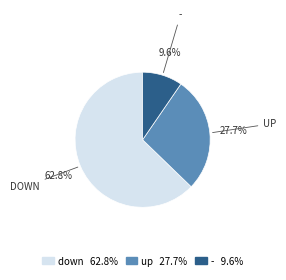

How many slices are in this pie chart?

3